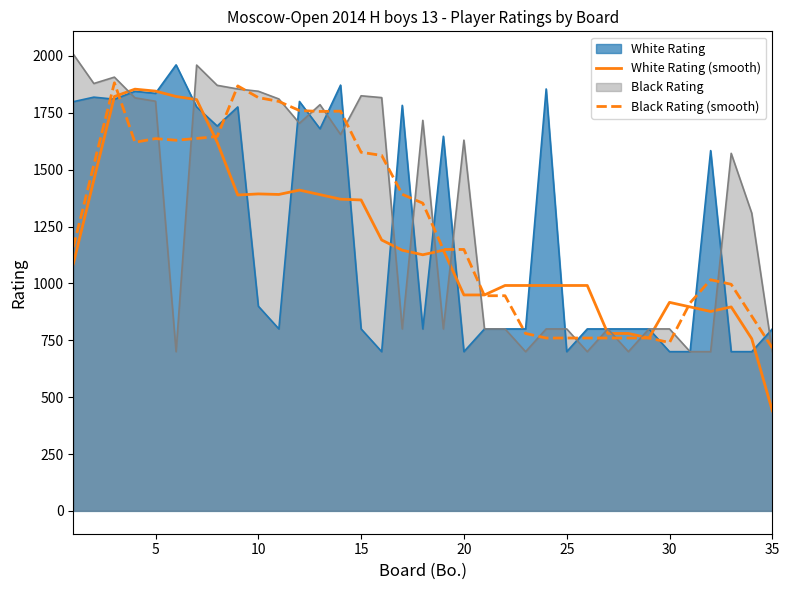

What is the maximum value shown in the chart?

2008.0